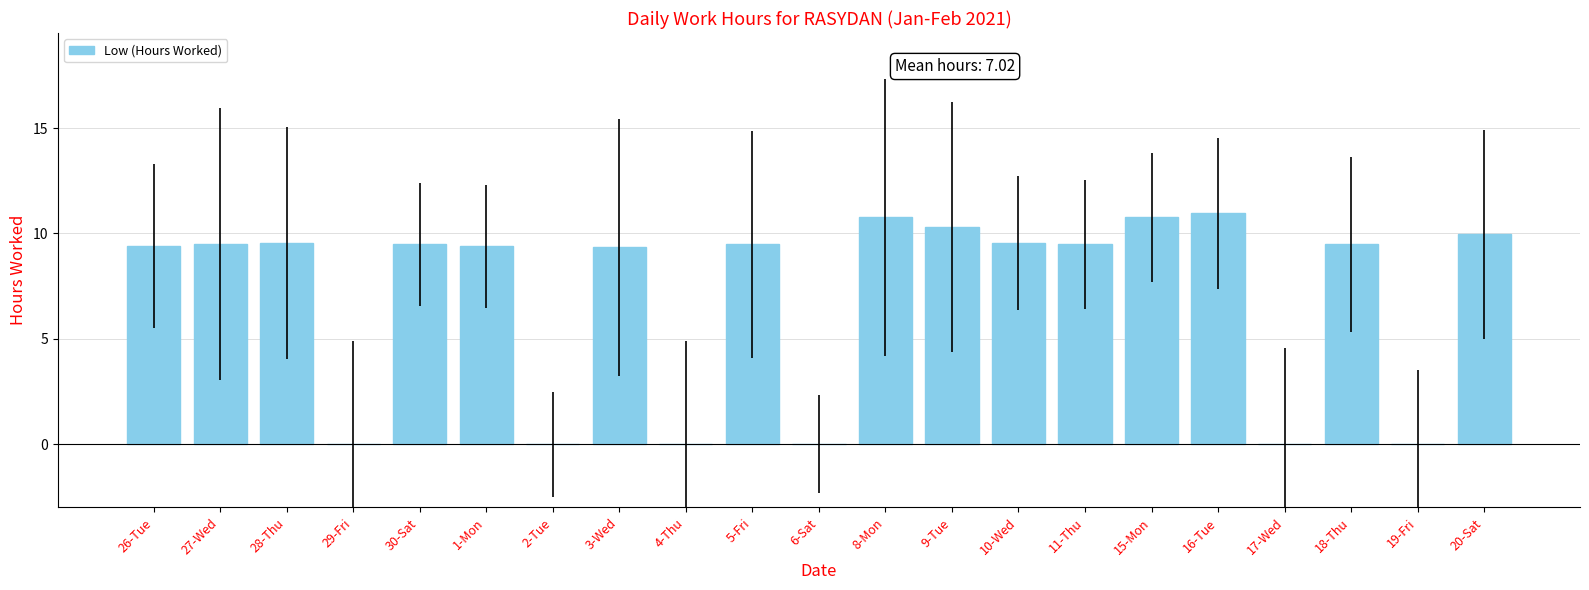

Approximately how many times larger is the value at 10-Wed compared to 30-Sat?

1.0